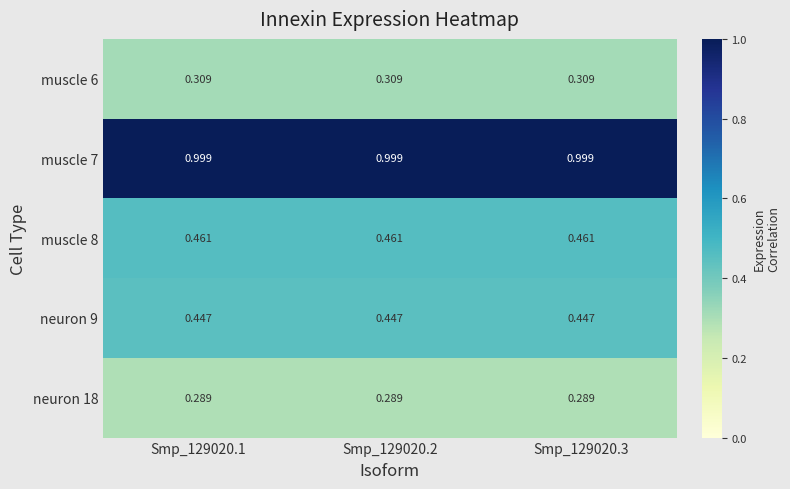

Reading left to right, what are all the values shown in this chart?

muscle 6: Smp_129020.1=0.3	Smp_129020.2=0.3	Smp_129020.3=0.3
muscle 7: Smp_129020.1=1.0	Smp_129020.2=1.0	Smp_129020.3=1.0
muscle 8: Smp_129020.1=0.5	Smp_129020.2=0.5	Smp_129020.3=0.5
neuron 9: Smp_129020.1=0.4	Smp_129020.2=0.4	Smp_129020.3=0.4
neuron 18: Smp_129020.1=0.3	Smp_129020.2=0.3	Smp_129020.3=0.3